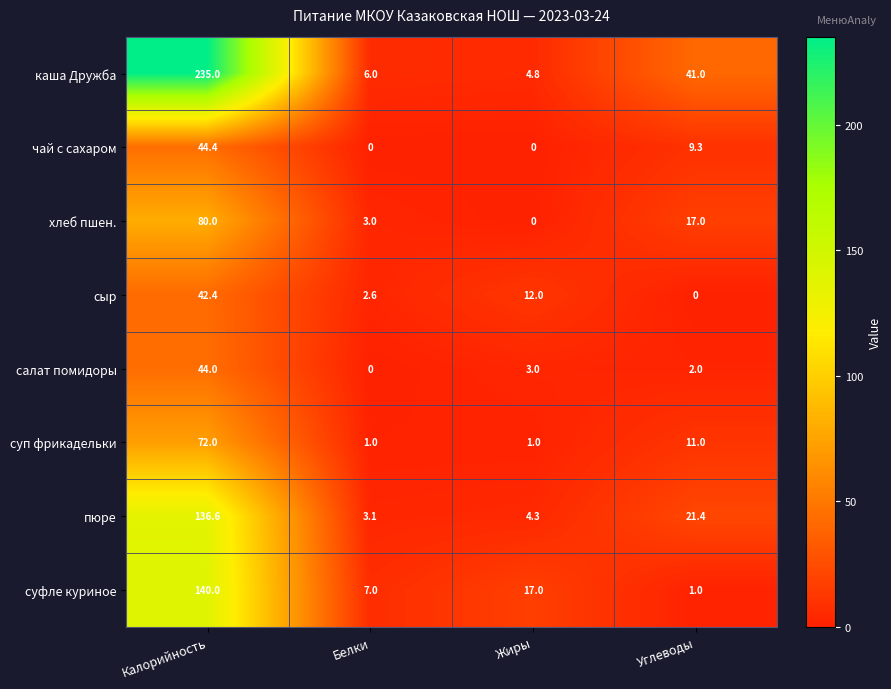

What is the difference between the maximum and minimum values in the каша Дружба series?

230.2